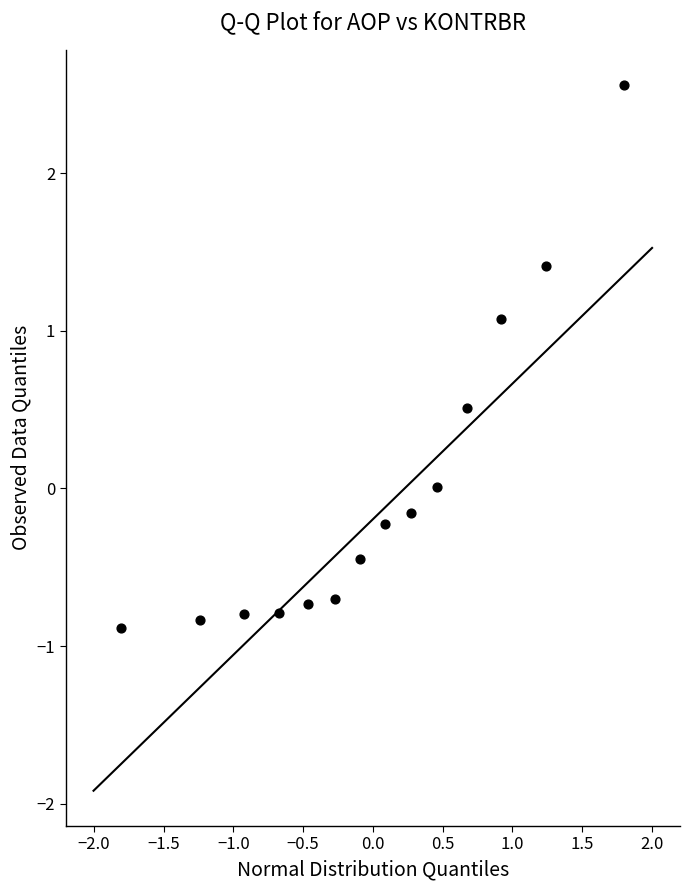

What is the range of X values (max minus min)?

3.6